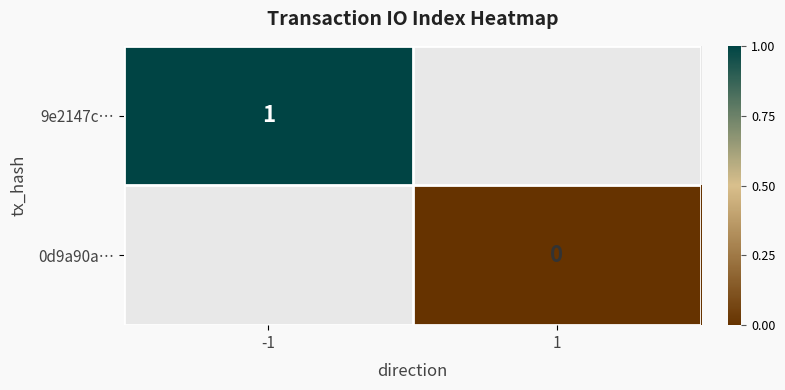

Which series has the widest spread of values?

9e2147c…